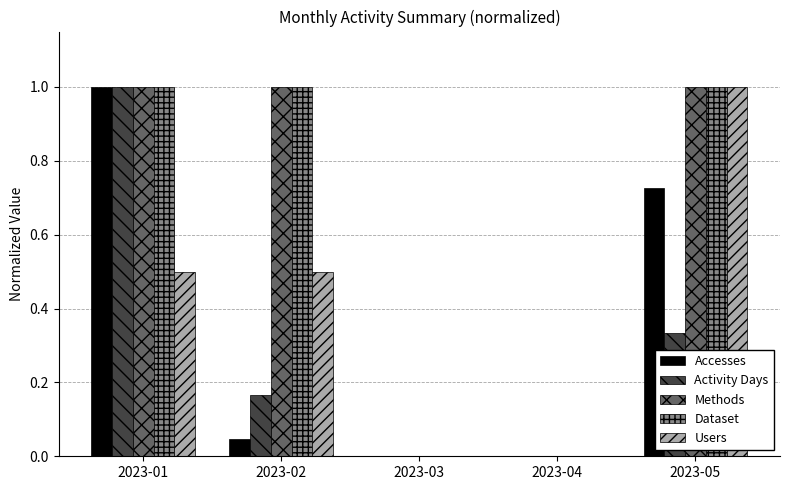

What is the maximum value for Users?

1.0